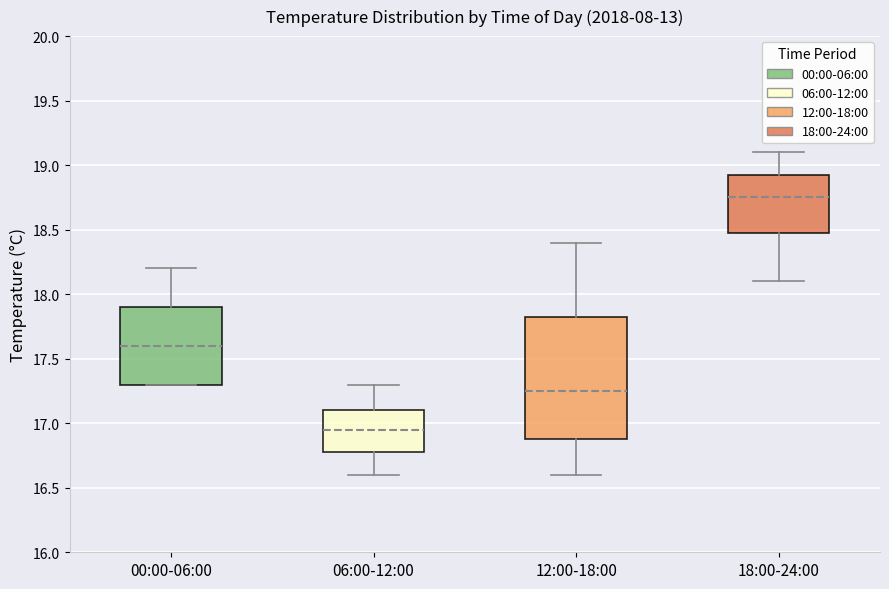

Reading left to right, transcribe this box plot: for each box, give where its median line is, the range the box spans, and where its two whiskers end, as read against the y-axis. The values are not printed on the chart, so give them approximately, as read against the axis.

00:00-06:00: median 17.60, box 17.30 to 17.90, whiskers 17.30 to 18.20
06:00-12:00: median 16.95, box 16.80 to 17.10, whiskers 16.60 to 17.30
12:00-18:00: median 17.25, box 16.90 to 17.85, whiskers 16.60 to 18.40
18:00-24:00: median 18.75, box 18.50 to 18.95, whiskers 18.10 to 19.10